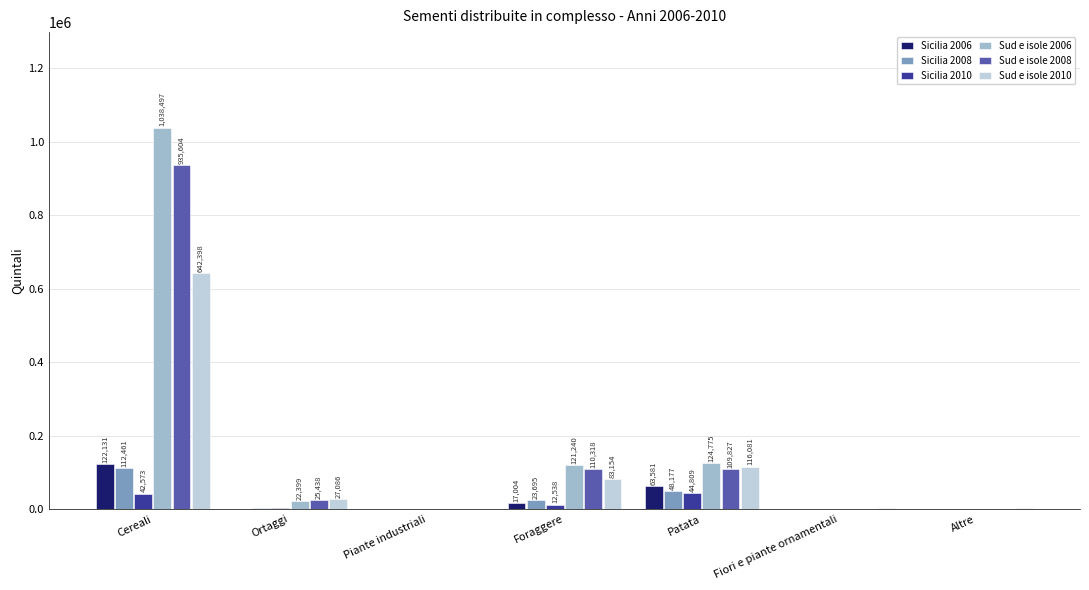

The value of Sud e isole 2008 at Altre is 1259.9. True or false?

True